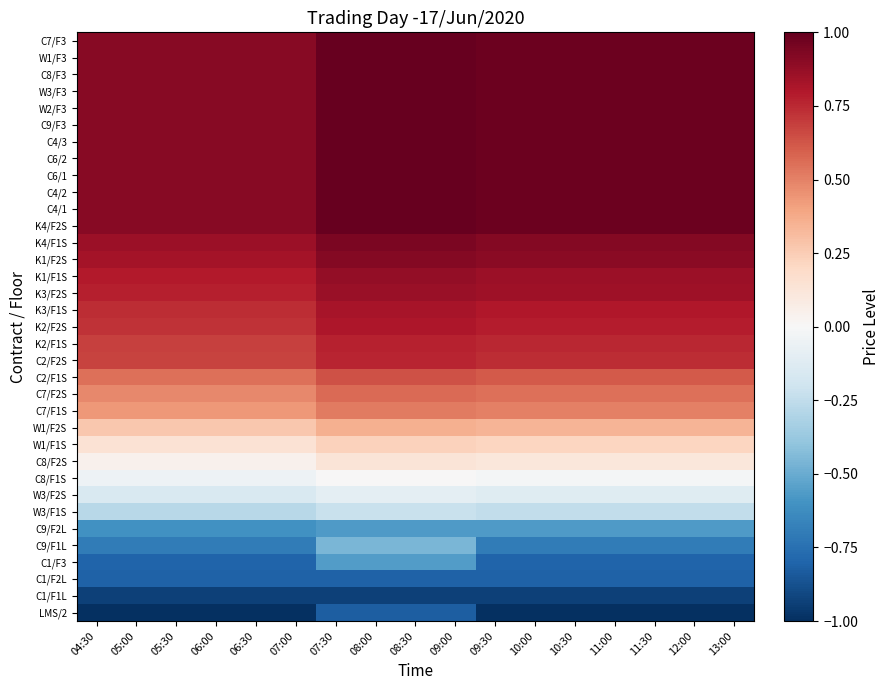

Which series has the largest total across all categories?

C7/F3